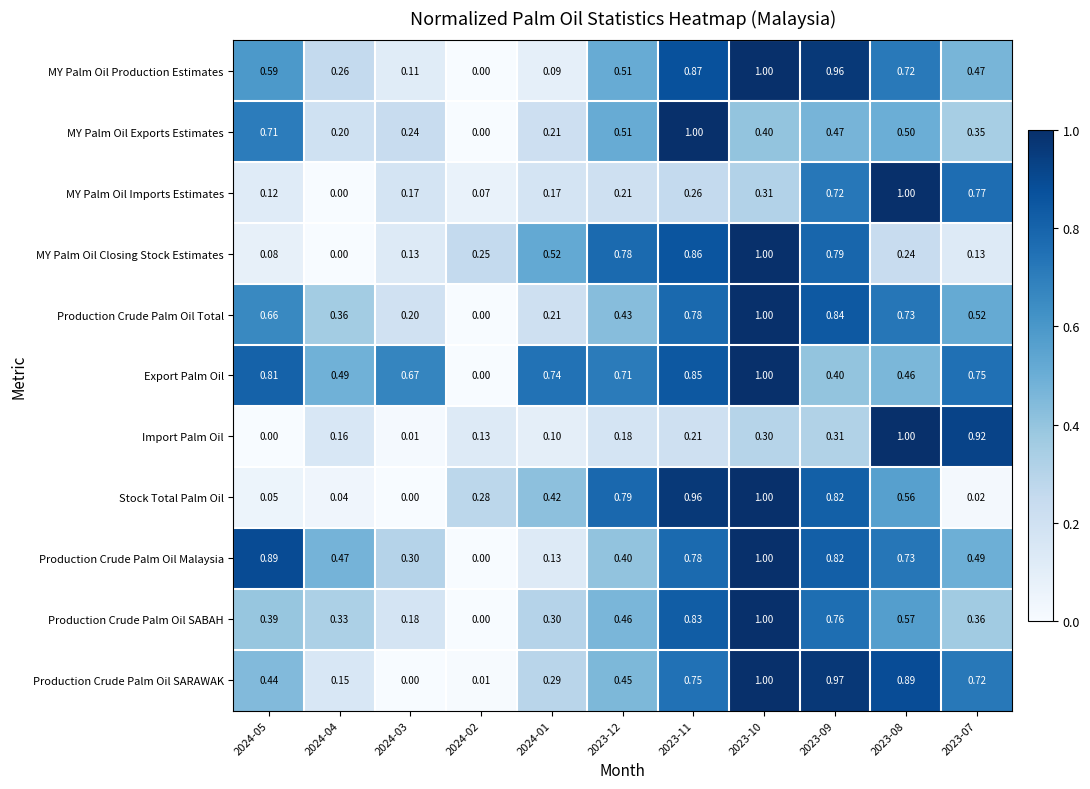

At which category is the sum across all series the highest?

2023-10